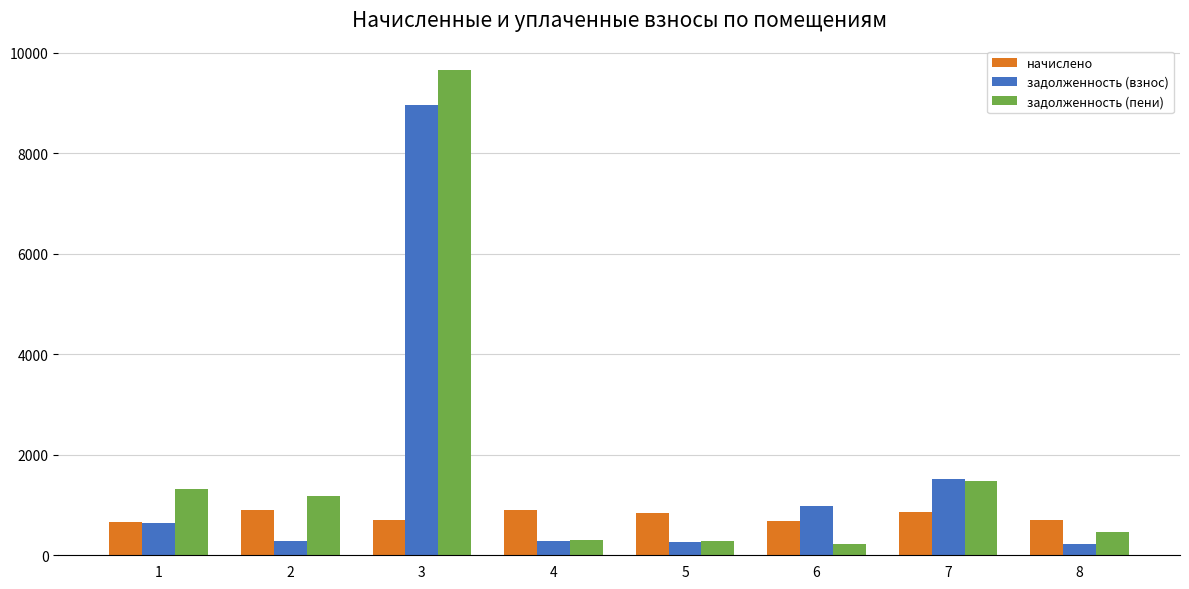

What is the value of the начислено bar at the 3rd from the left?

700.8